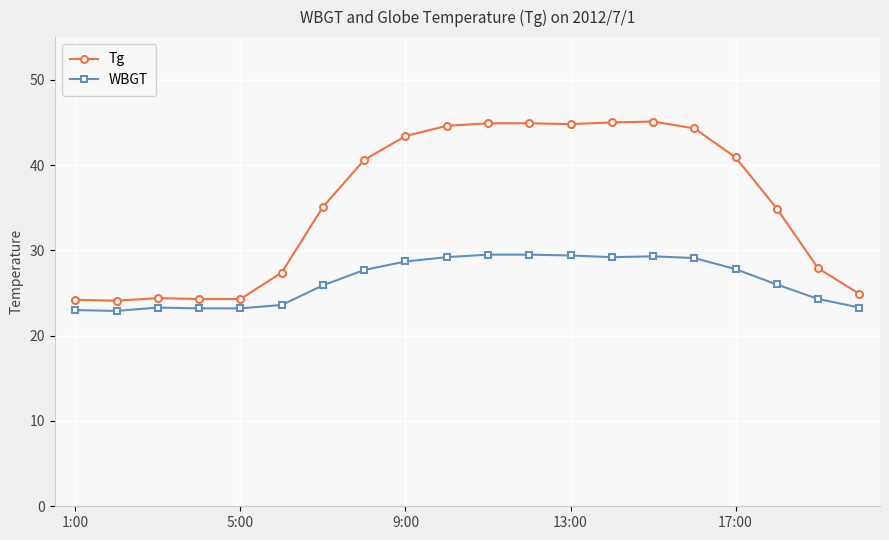

True or false: WBGT and Tg cross at least once.

False